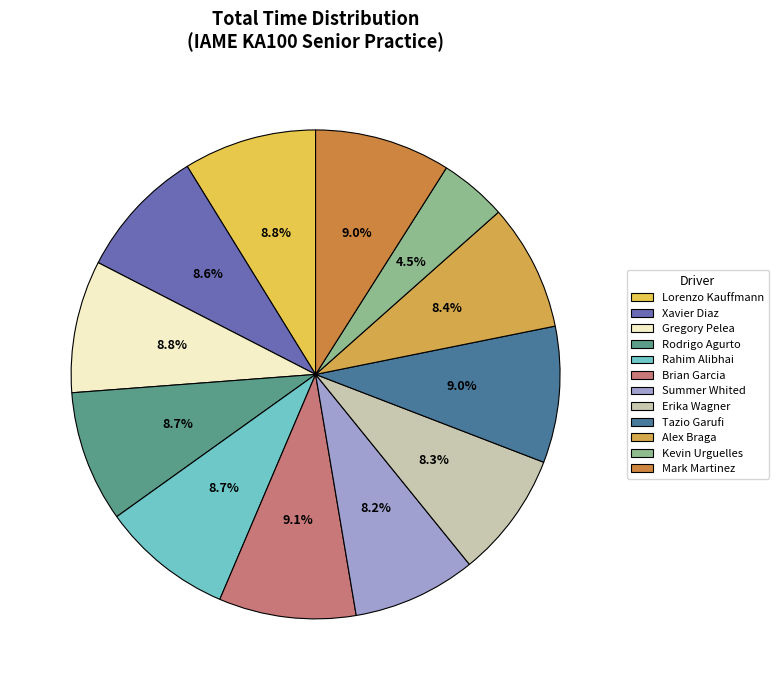

How many segments does this pie chart have?

12